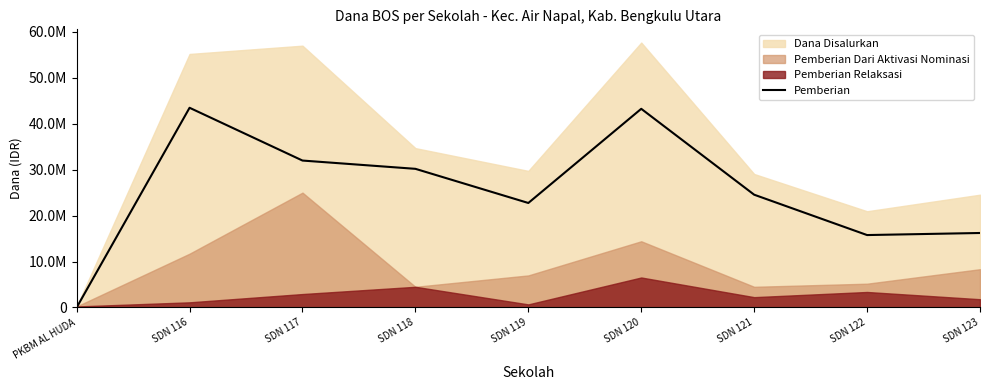

Where does the data first go above 24525000?

SDN 116